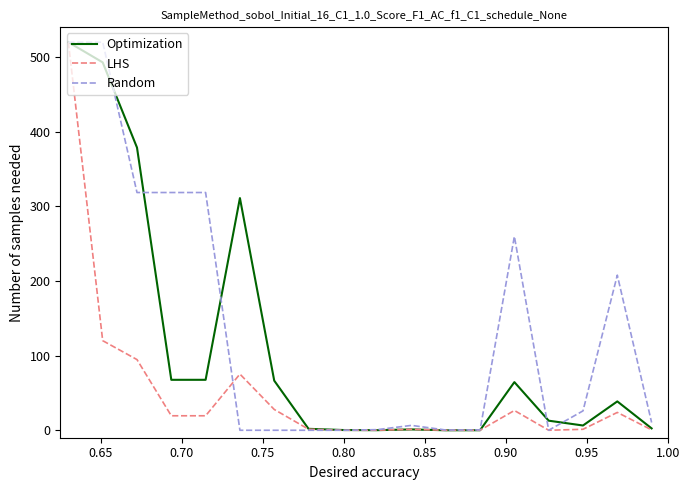

What is the maximum value for LHS?

520.0